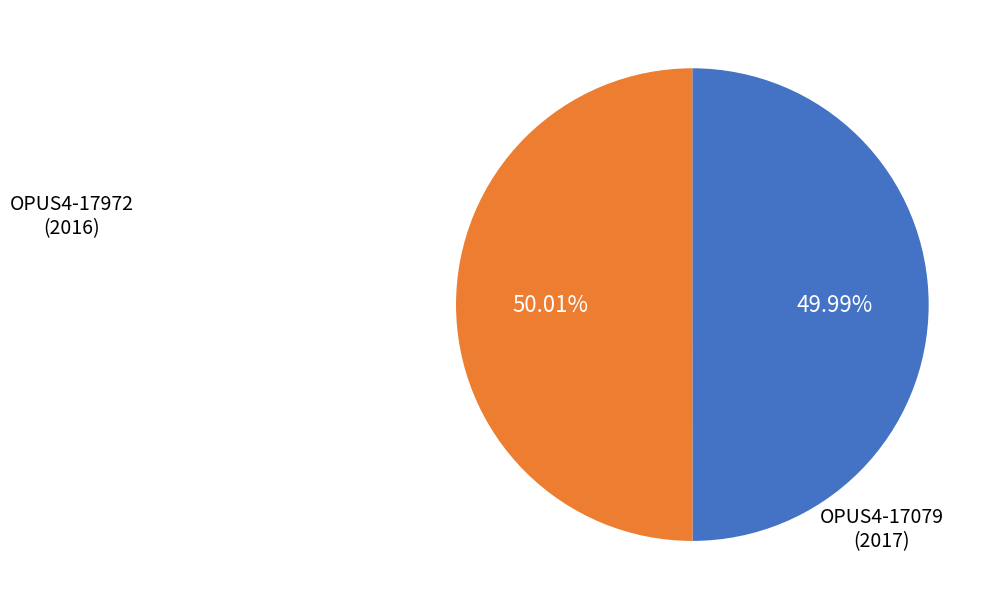

Does any single category account for the majority?

Yes